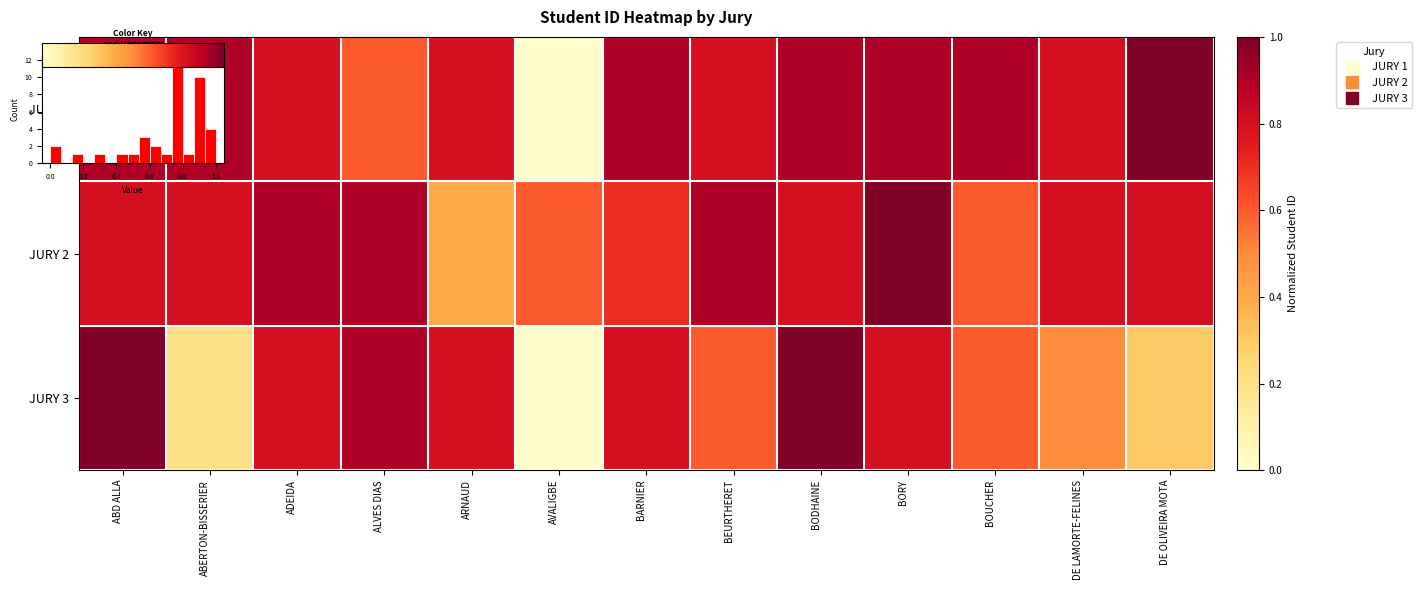

List the series in order of their peak value, lowest first.

JURY 3, JURY 1, JURY 2